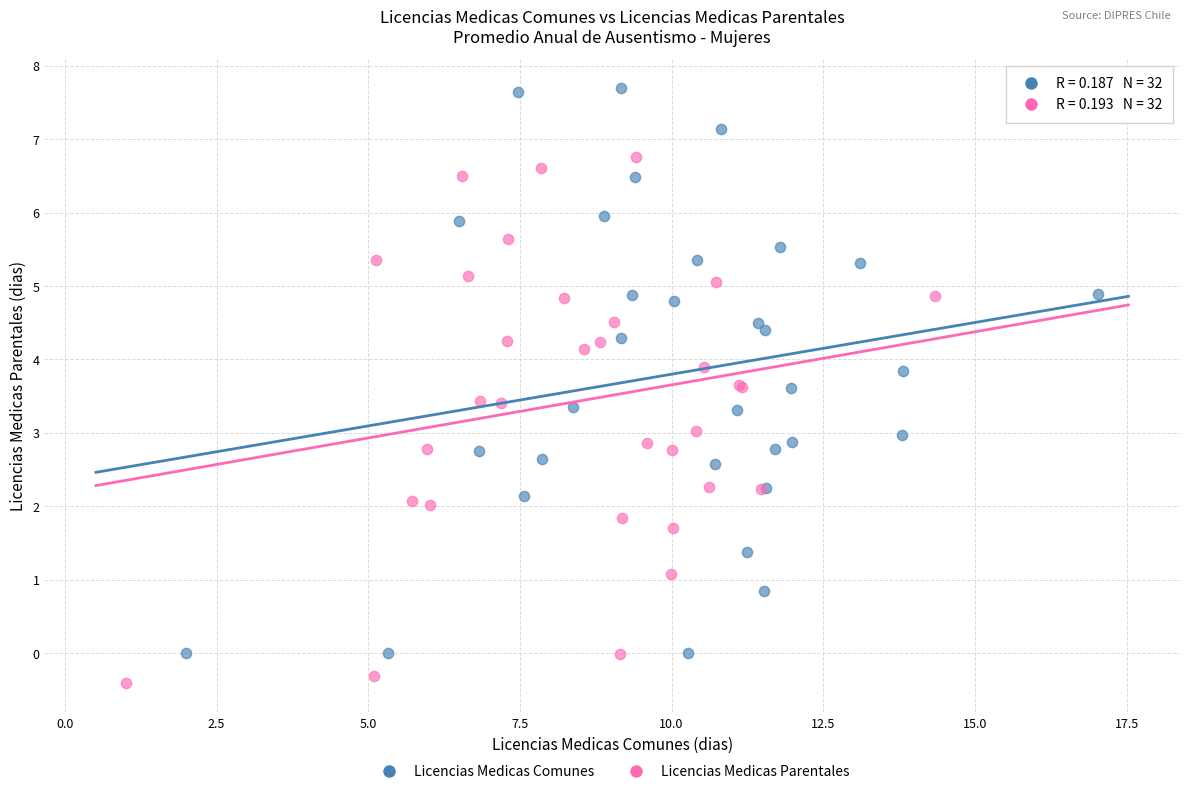

Which series has the largest Y range (max minus min)?

Licencias Medicas Comunes